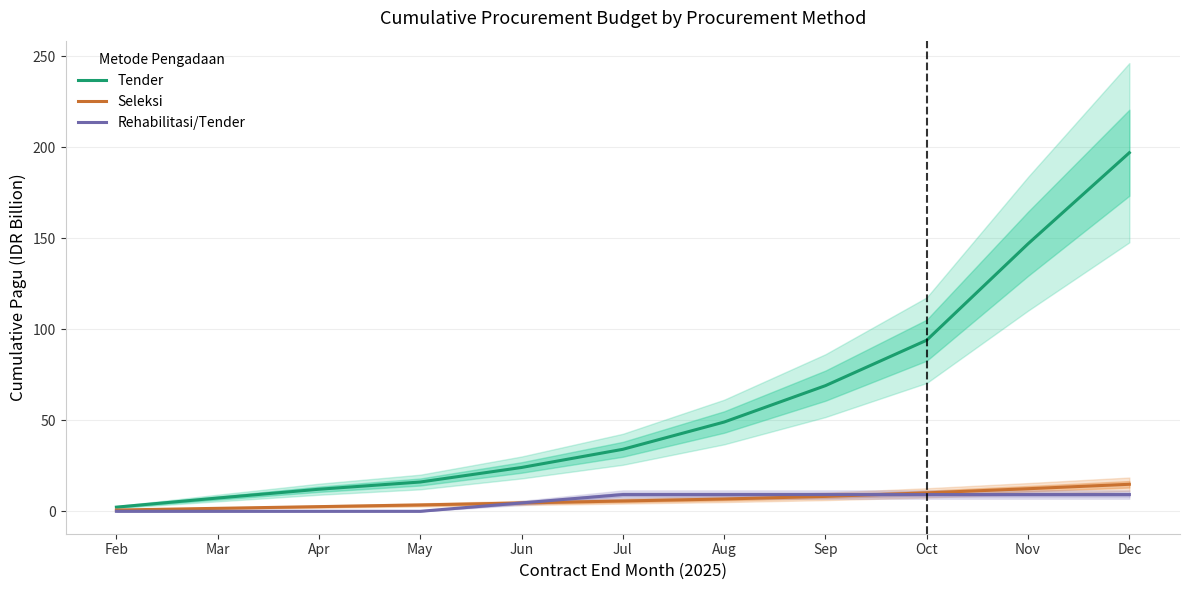

True or false: Seleksi has more than 0 interior local peaks.

False